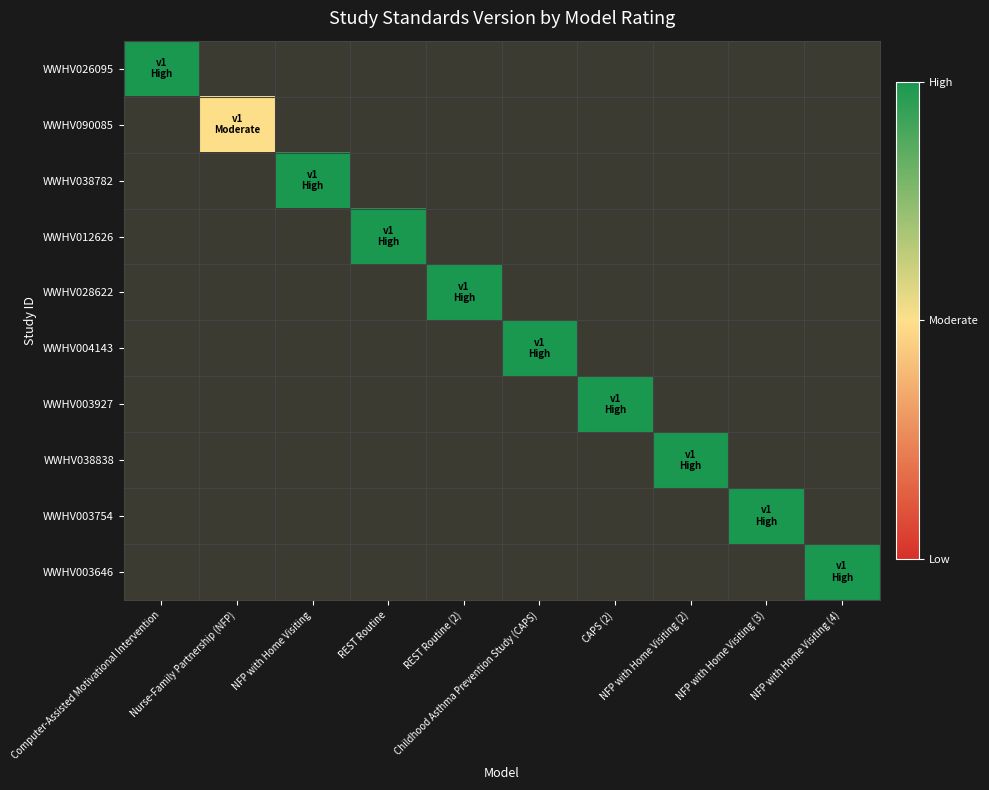

Rank the categories by WWHV003927 value from highest to lowest.

Computer-Assisted Motivational Intervention, Nurse-Family Partnership (NFP), NFP with Home Visiting, REST Routine, REST Routine (2), Childhood Asthma Prevention Study (CAPS), CAPS (2), NFP with Home Visiting (2), NFP with Home Visiting (3), NFP with Home Visiting (4)